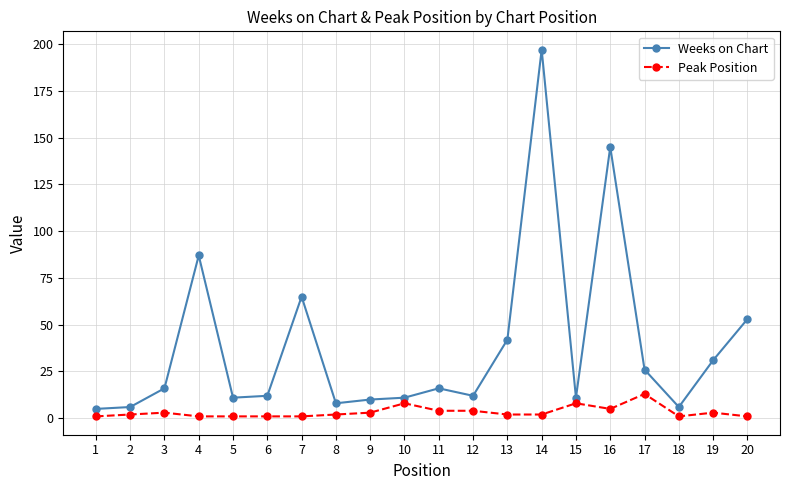

What value does the Weeks on Chart series have at 13?

42